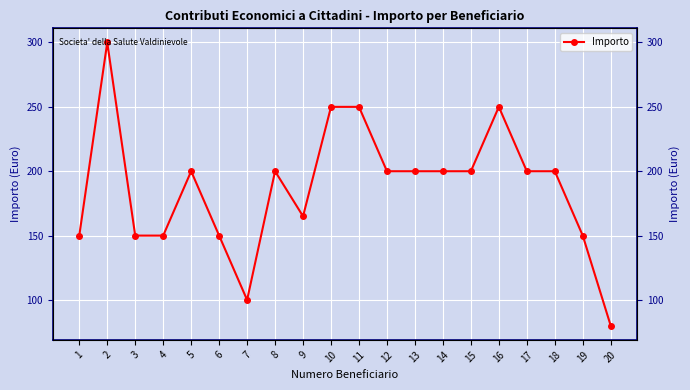

Rank the categories by value from lowest to highest.

20, 7, 1, 3, 4, 6, 19, 9, 5, 8, 12, 13, 14, 15, 17, 18, 10, 11, 16, 2